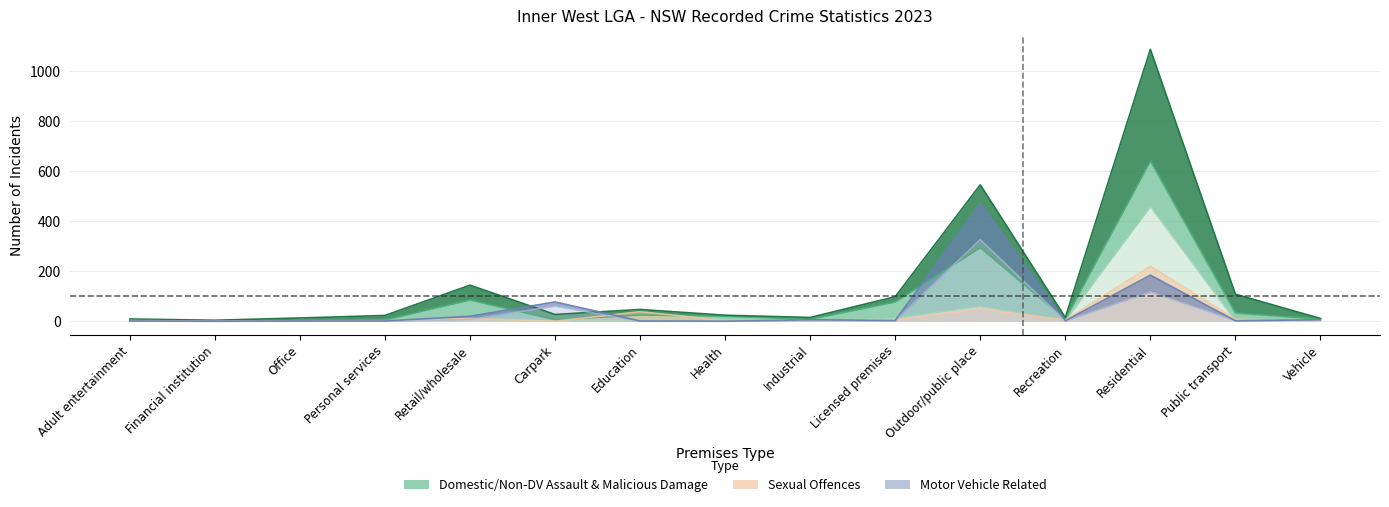

Which category has the highest value in the Motor vehicle theft series?

Outdoor/public place